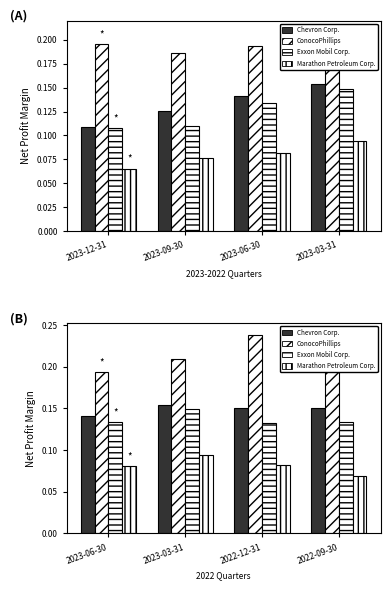

What is the average value of the Exxon Mobil Corp. series?

0.1